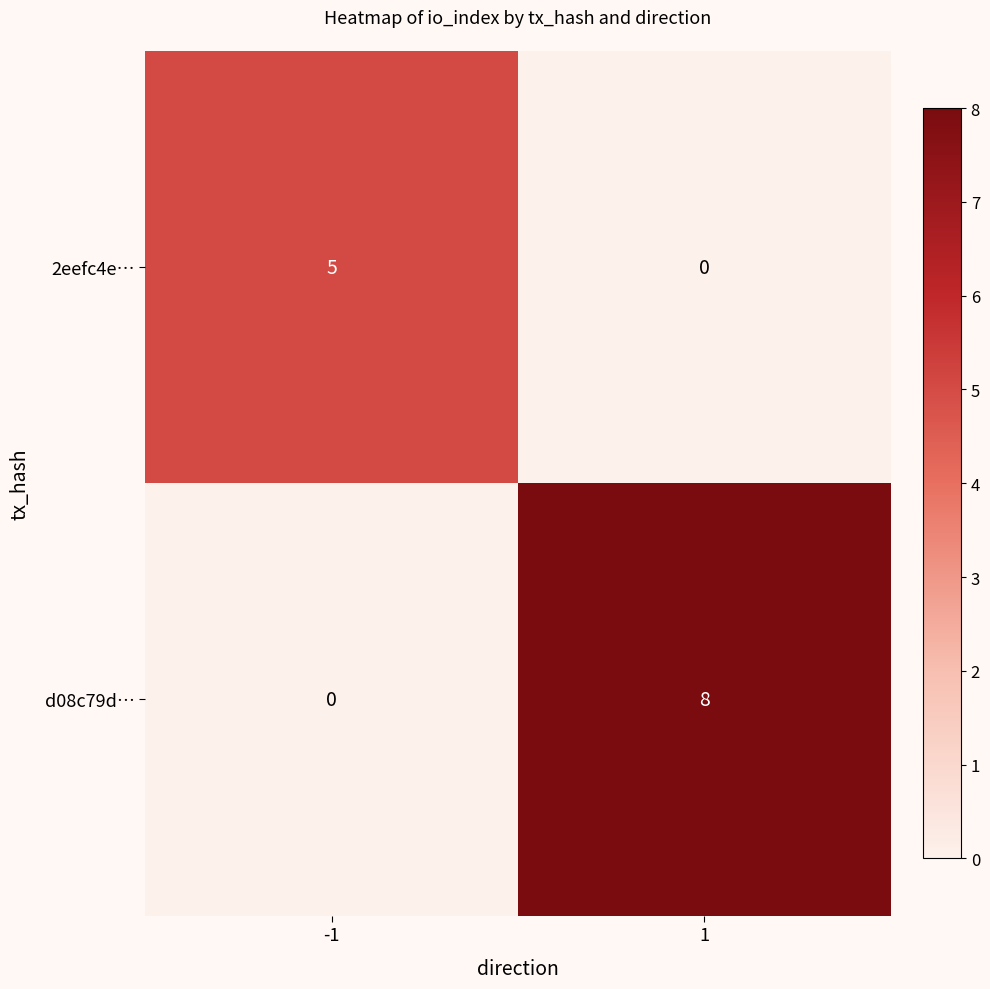

What is the difference between the maximum and minimum values in the d08c79d… series?

8